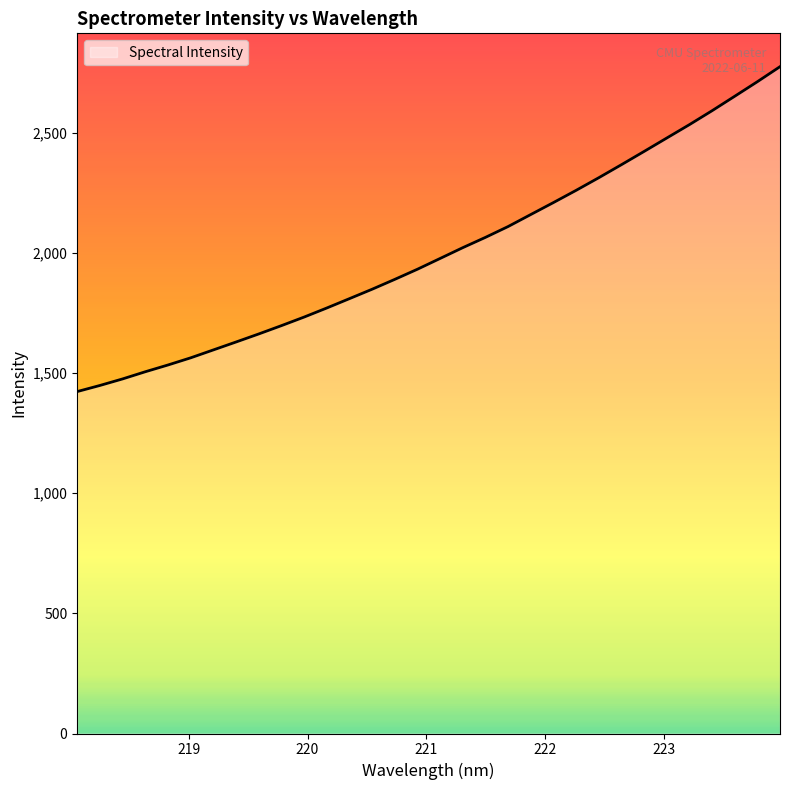

What is the value of the 10th point from the left?

1697.4